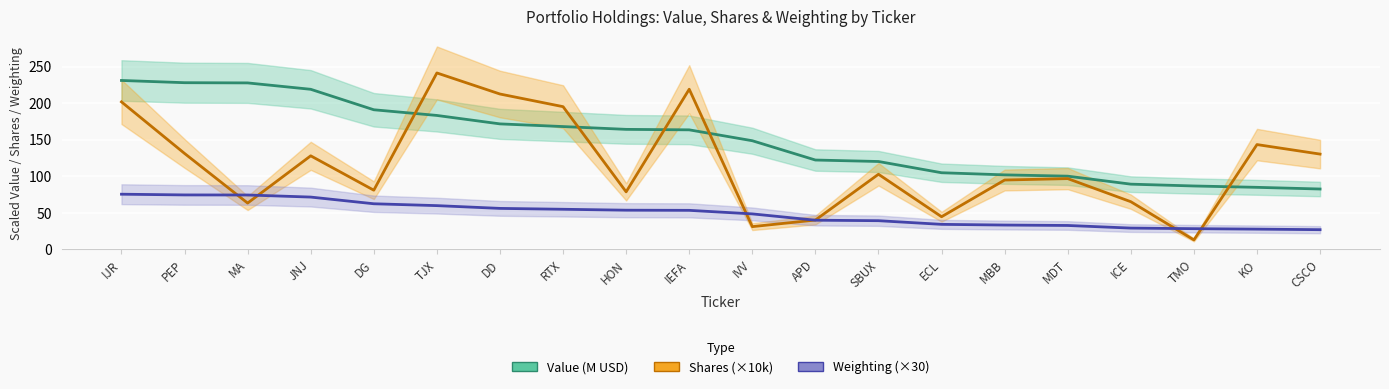

Reading right to left, extract all data points from this chart.

Value (M USD): CSCO=82.6	KO=84.9	TMO=86.8	ICE=89.3	MDT=100.2	MBB=102.0	ECL=104.9	SBUX=120.3	APD=122.3	IVV=148.7	IEFA=163.6	HON=164.3	RTX=168.1	DD=171.7	TJX=183.3	DG=191.1	JNJ=219.1	MA=227.8	PEP=228.1	IJR=231.2
Shares (×10k): CSCO=130.4	KO=143.4	TMO=13.0	ICE=65.3	MDT=96.9	MBB=94.9	ECL=44.7	SBUX=102.8	APD=40.2	IVV=31.2	IEFA=219.2	HON=78.8	RTX=195.3	DD=212.6	TJX=241.4	DG=81.0	JNJ=128.1	MA=63.4	PEP=131.3	IJR=201.9
Weighting (×30): CSCO=27.0	KO=27.8	TMO=28.4	ICE=29.2	MDT=32.8	MBB=33.3	ECL=34.3	SBUX=39.3	APD=40.0	IVV=48.6	IEFA=53.5	HON=53.7	RTX=54.9	DD=56.1	TJX=59.9	DG=62.5	JNJ=71.6	MA=74.5	PEP=74.5	IJR=75.5